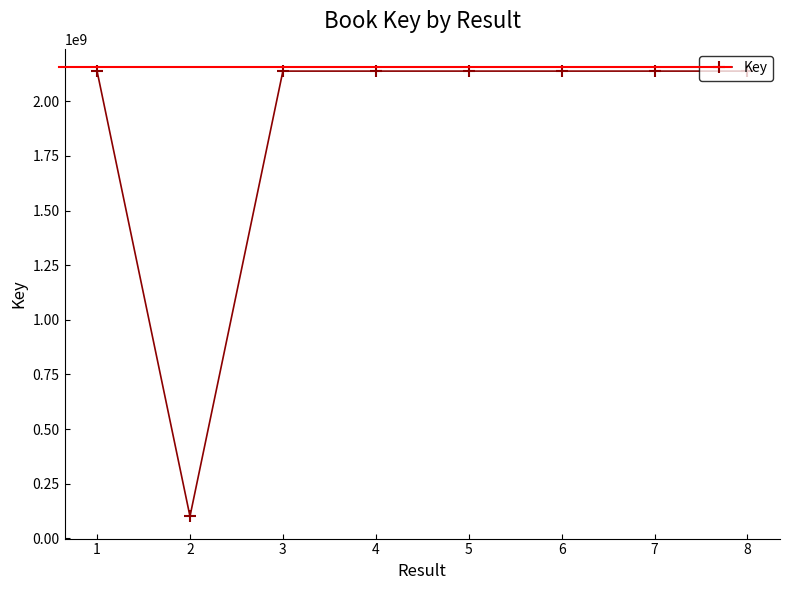

What is the change in value from 5 to 6?

-41240